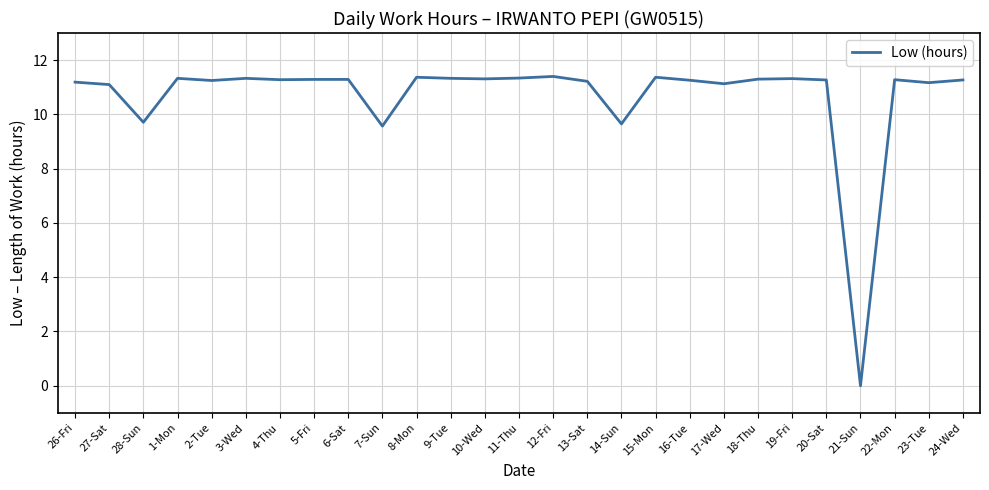

Is it true that the value at 10-Wed is 16.3?

False